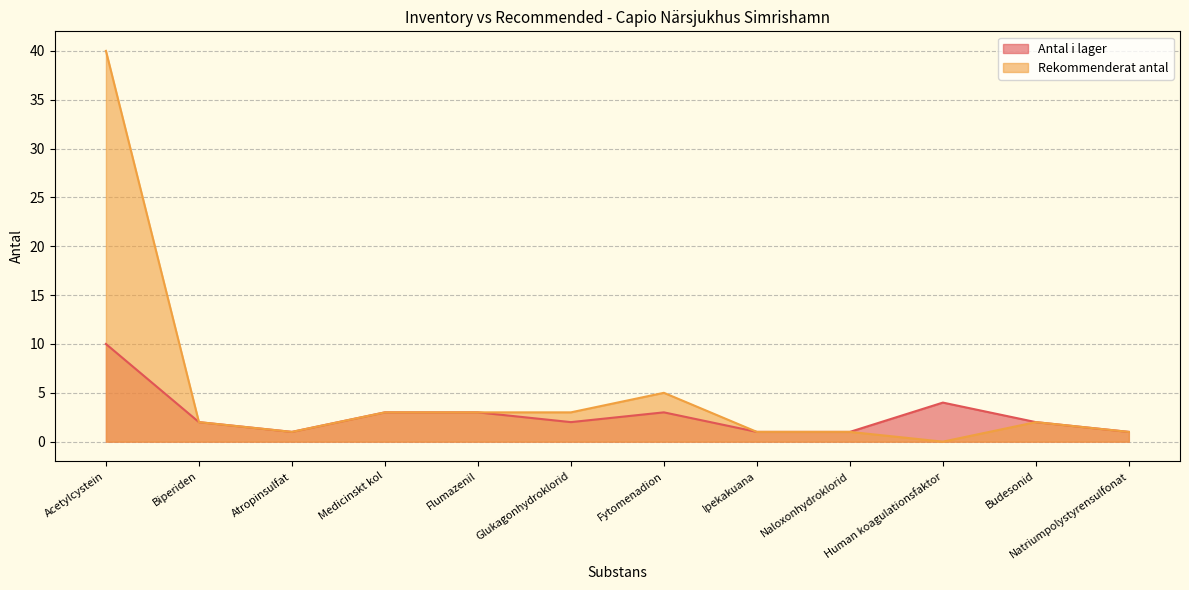

How many values in Rekommenderat antal are above zero?

11